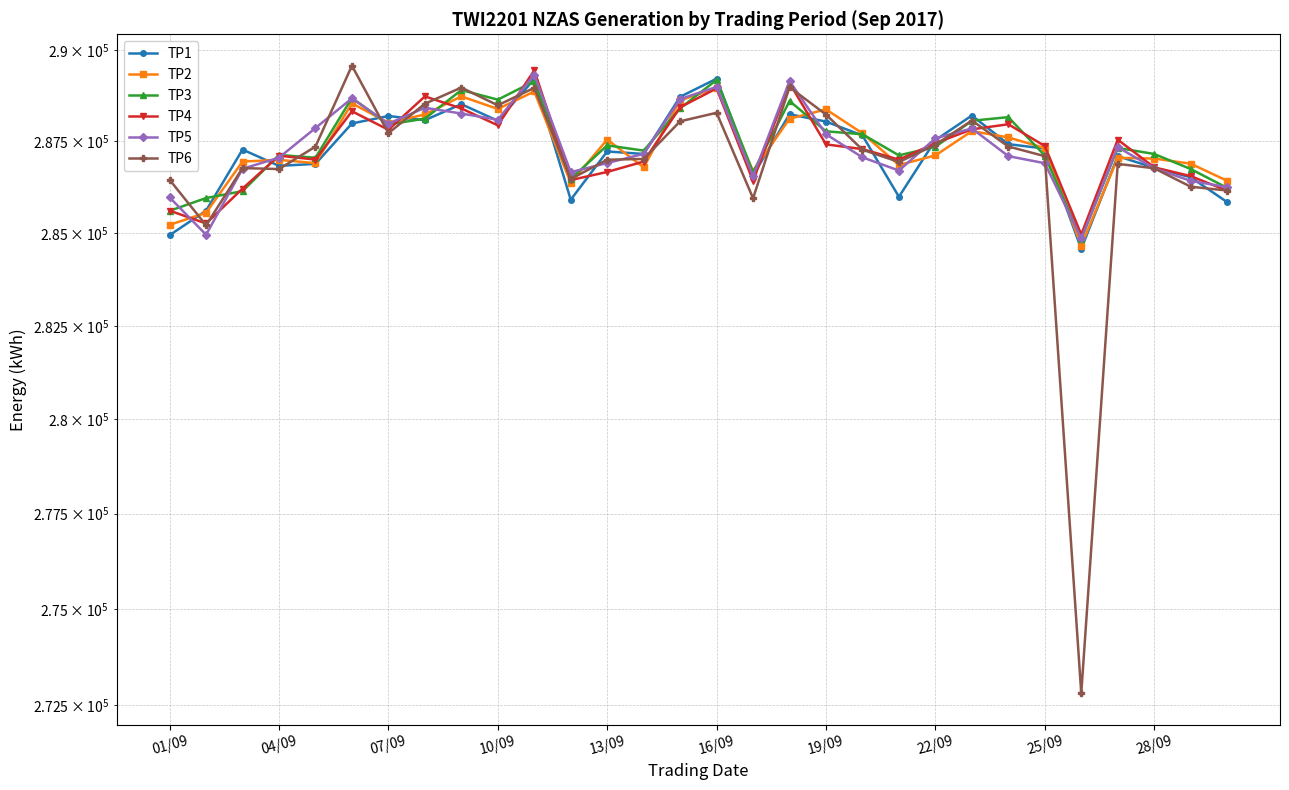

Rank the series at 10/09 from lowest to highest value.

TP4, TP1, TP5, TP2, TP6, TP3